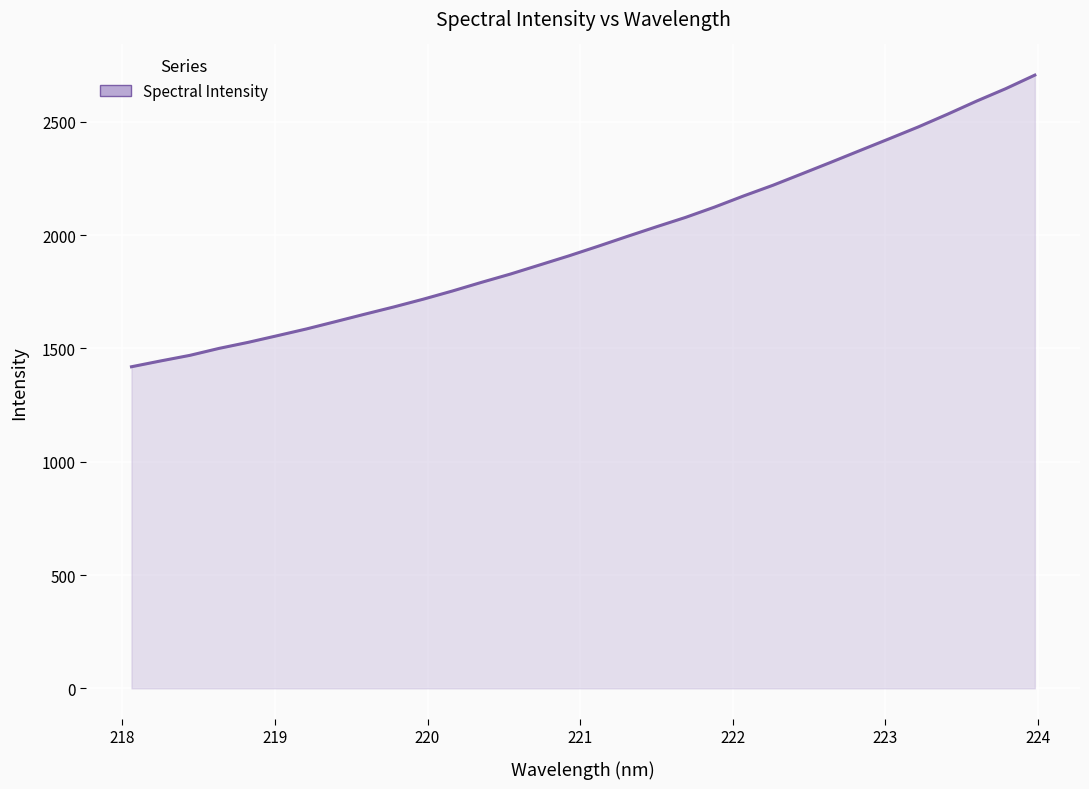

How many lines are shown in the chart?

1